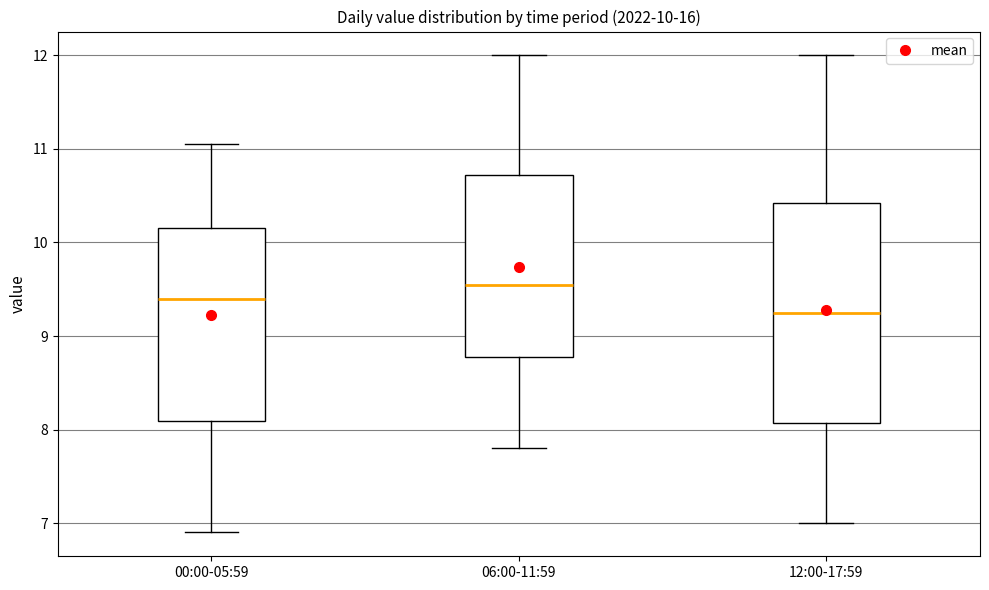

Which box is the tallest, from its lower edge to its upper edge?

12:00-17:59